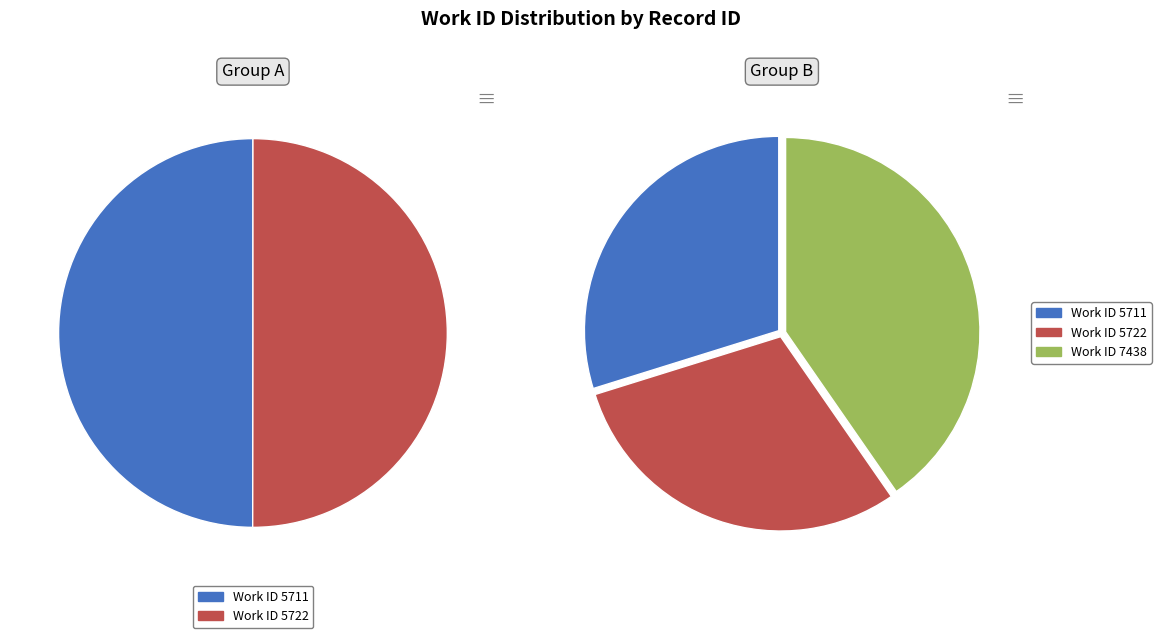

Combined, what portion of the pie is 5722 and 7438?

70.2%